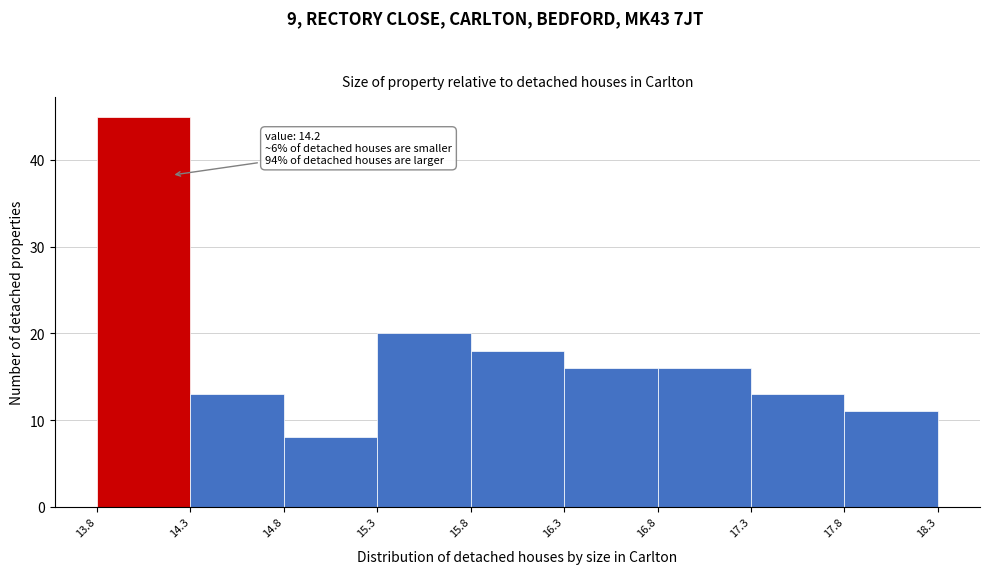

Which range on the x-axis has the tallest bar?

13.8 to 14.3